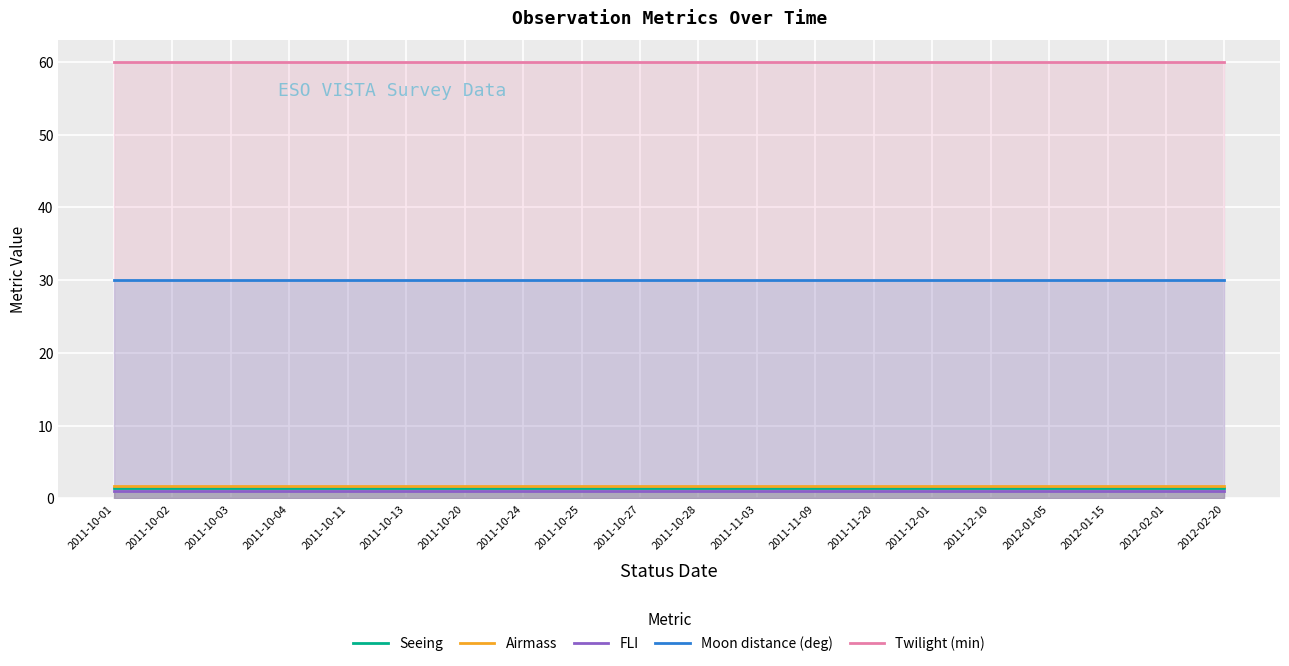

Is it true that Twilight (min) equals 60.0 at 2011-10-02?

True